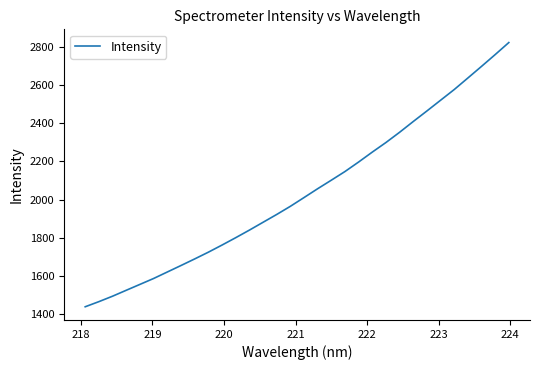

What is the greatest value displayed?

2821.6